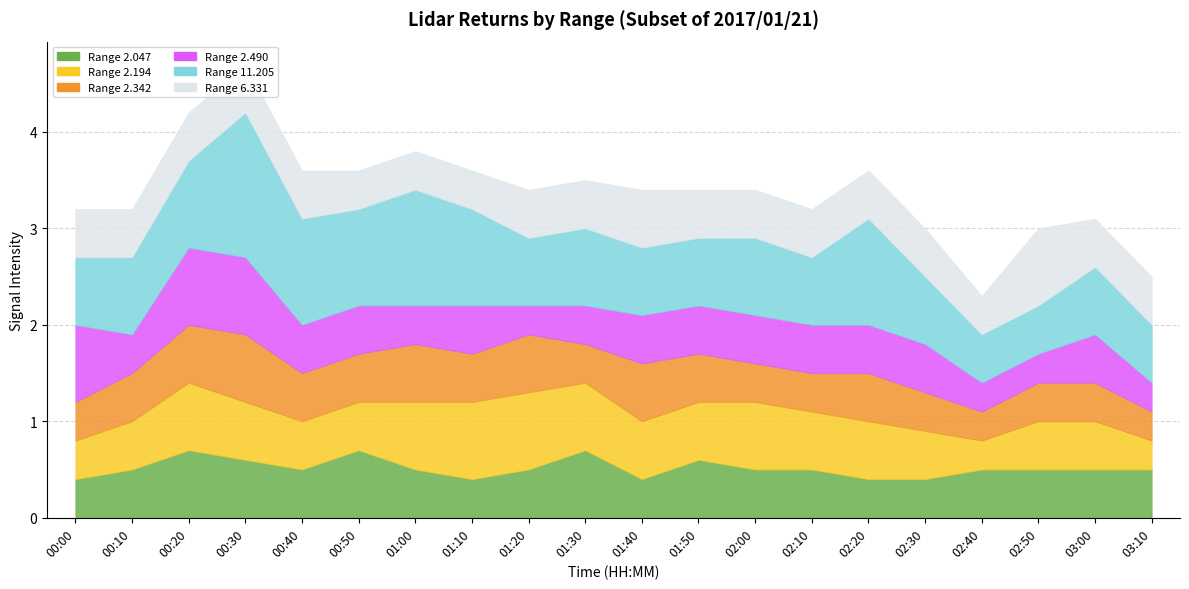

Is the value of 6.331 at 02:00 greater than the value of 2.047 at 01:10?

Yes